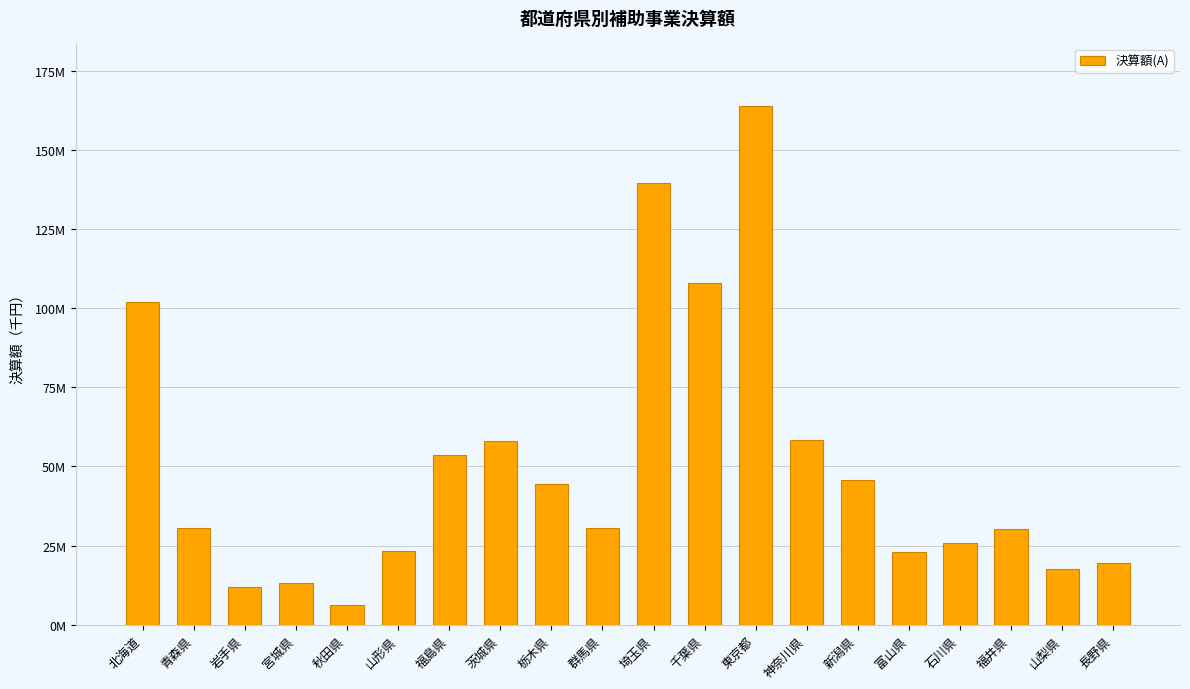

How many data points does each series have?

20